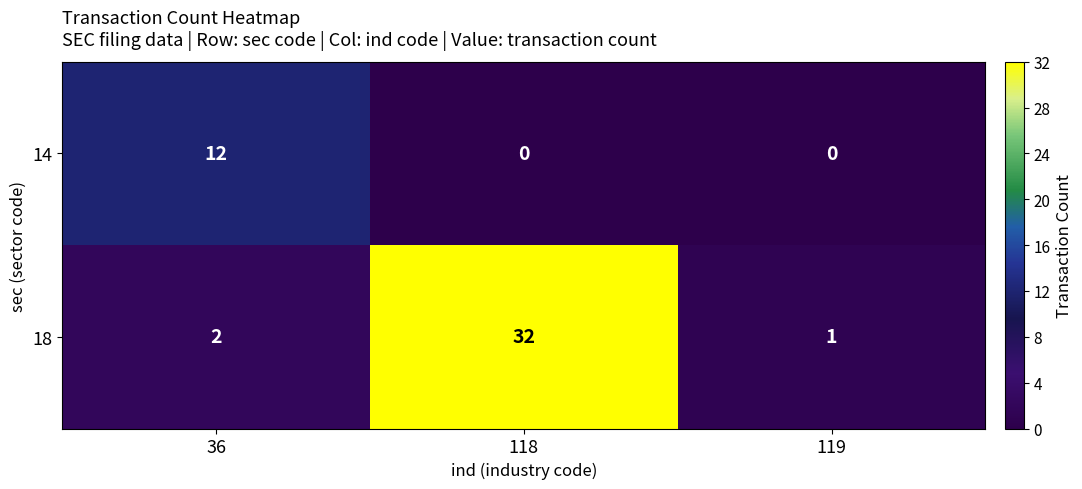

At which category does the chart reach its peak across all series?

118